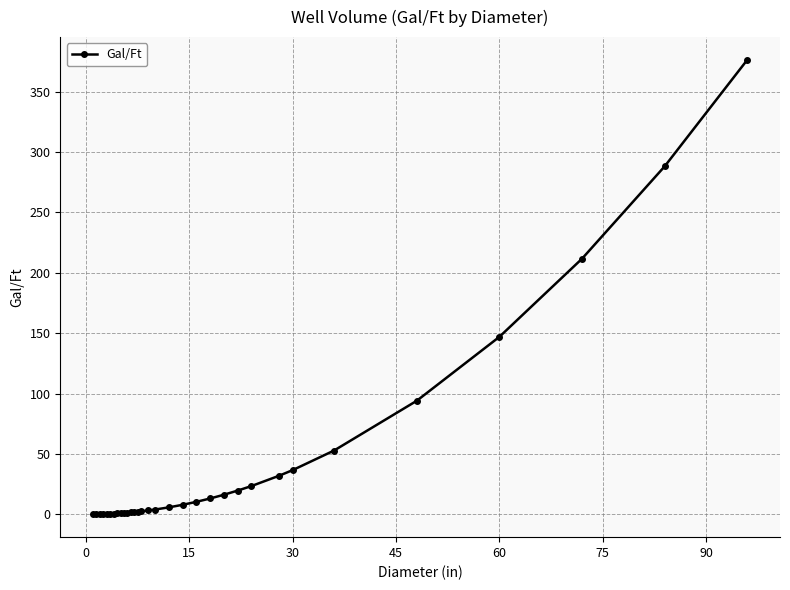

What is the difference between the second highest and second lowest values?

288.0